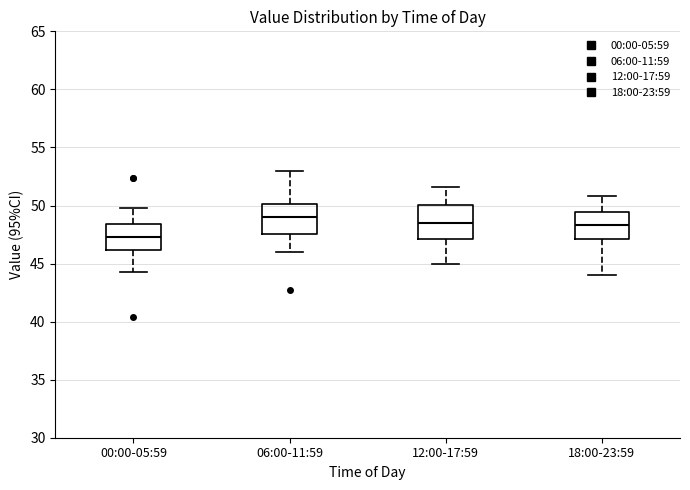

Reading left to right, read every box against the y-axis: the position of its median line, the range the box covers, and the ends of its whiskers. The values are not printed on the chart, so give them approximately, as read against the axis.

00:00-05:59: median 47.5, box 46.0 to 48.5, whiskers 44.5 to 50.0
06:00-11:59: median 49.0, box 47.5 to 50.0, whiskers 46.0 to 53.0
12:00-17:59: median 48.5, box 47.0 to 50.0, whiskers 45.0 to 51.5
18:00-23:59: median 48.5, box 47.0 to 49.5, whiskers 44.0 to 51.0